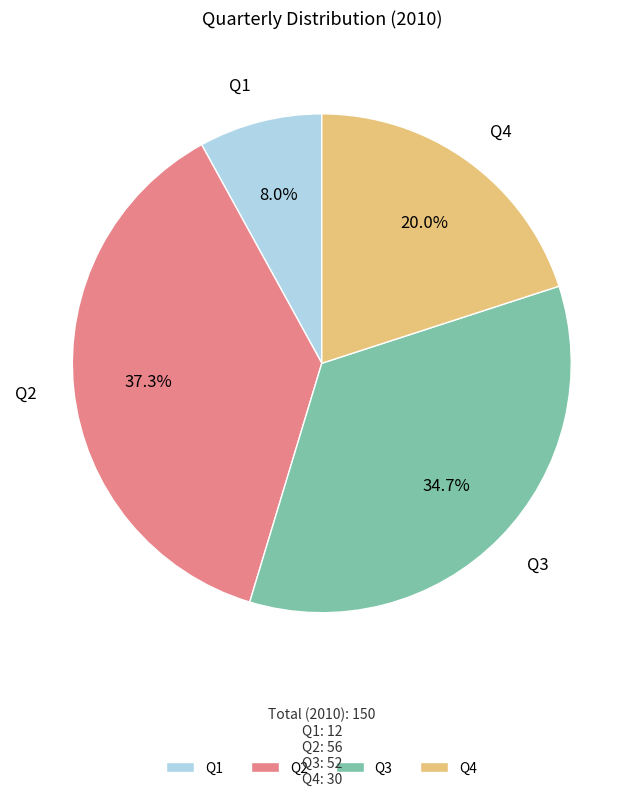

The Q3 slice represents 41% of the pie. True or false?

False